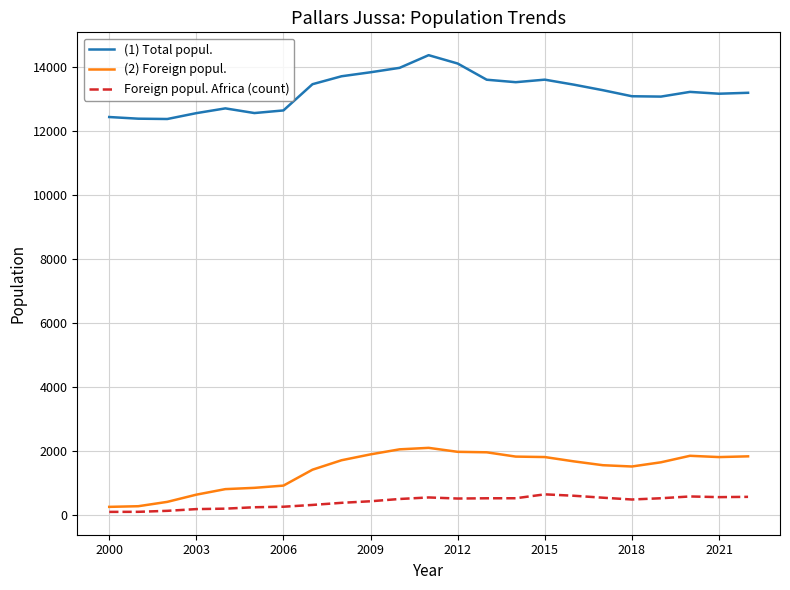

What is the maximum value shown in the chart?

14374